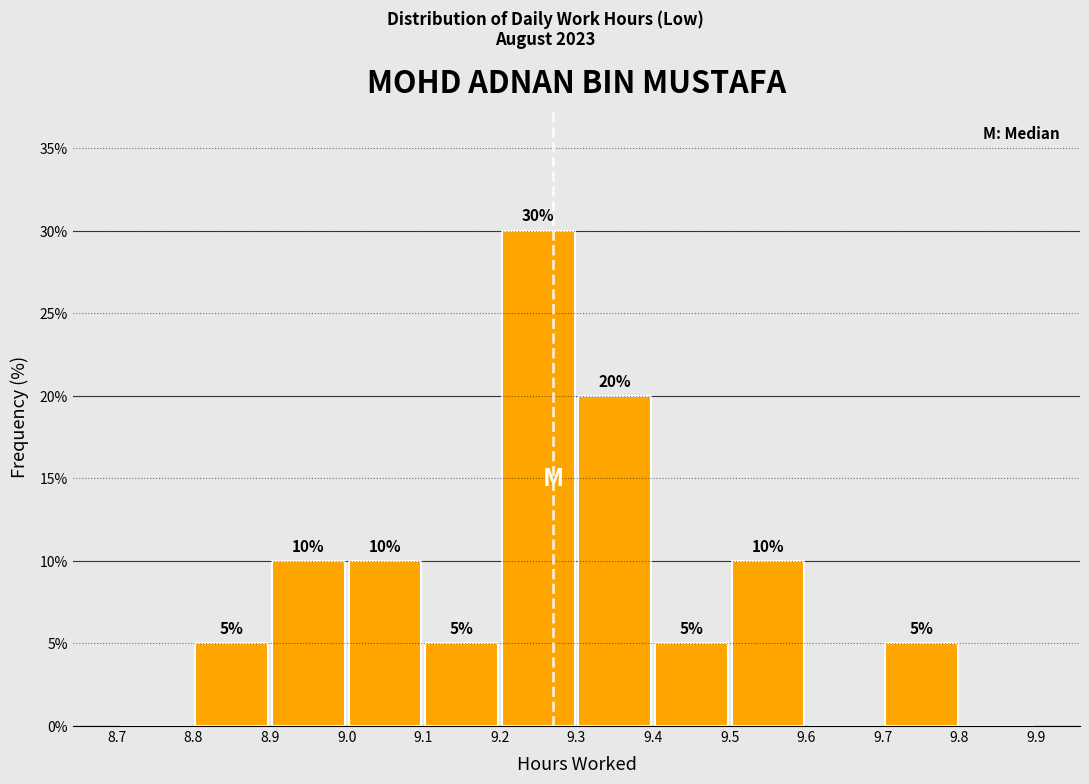

Which range on the x-axis has the tallest bar?

9.2 to 9.3